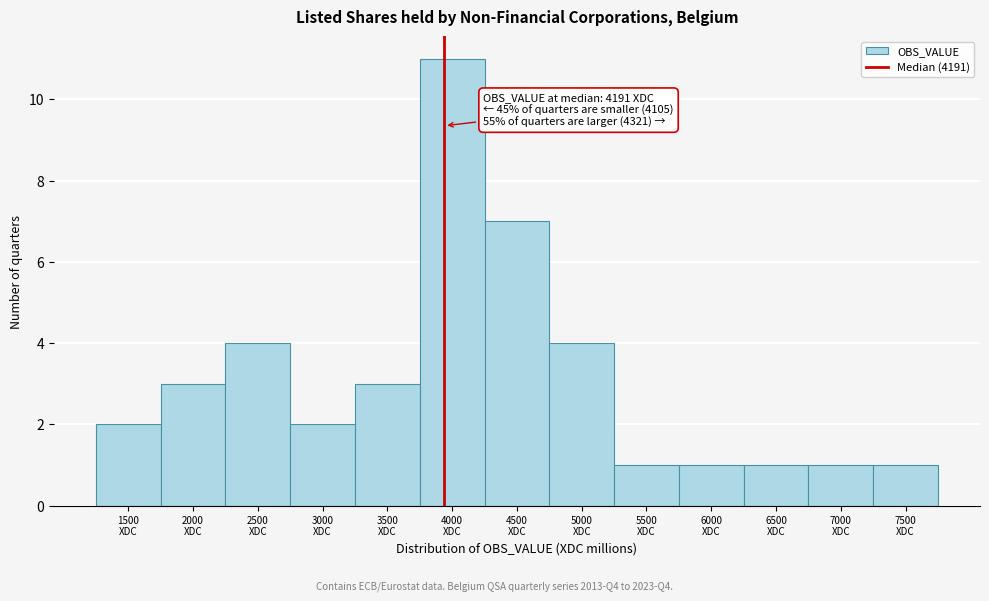

Reading left to right, extract all data points from this chart.

2	3	4	2	3	11	7	4	1	1	1	1	1